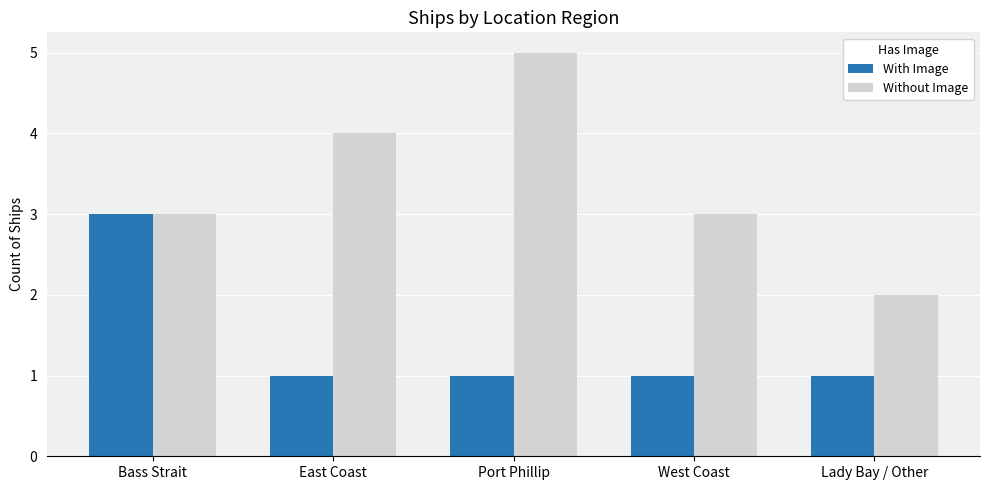

Which series has the widest spread of values?

Without Image